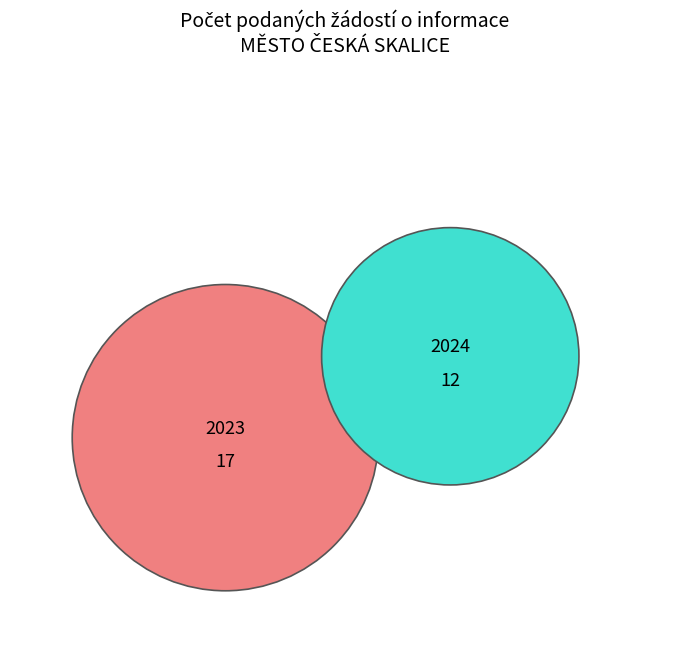

To the nearest percent, what portion does 2023 represent?

59%